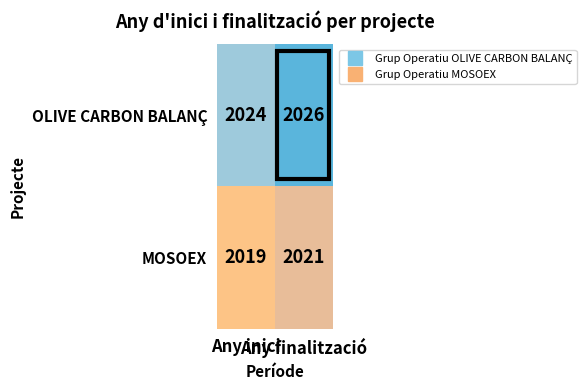

Rank the series by their average value, from lowest to highest.

MOSOEX, OLIVE CARBON BALANÇ